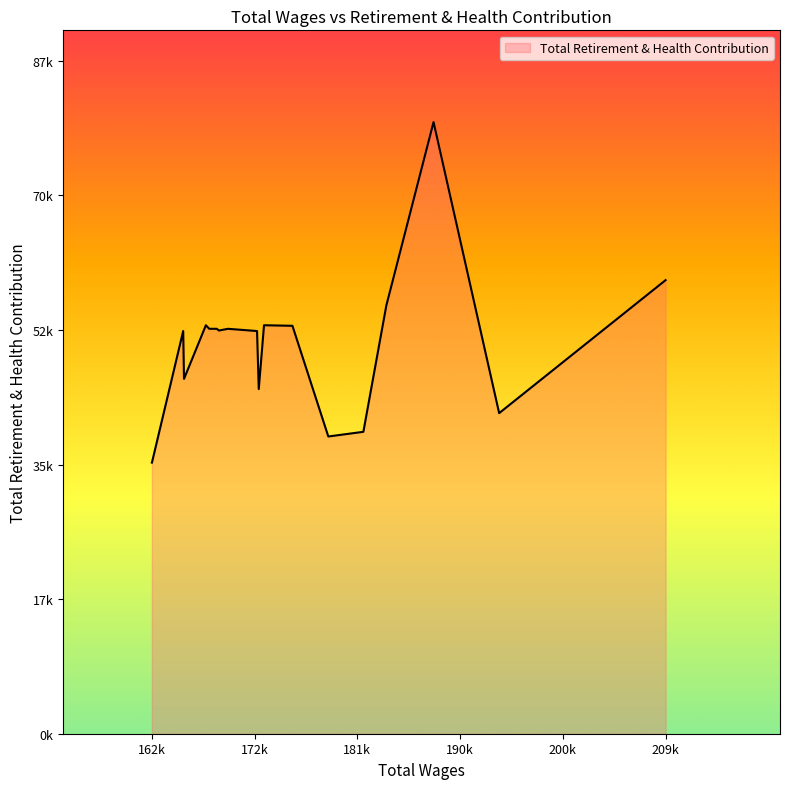

What is the ratio of the value at 167946 to the value at 162696?

1.5